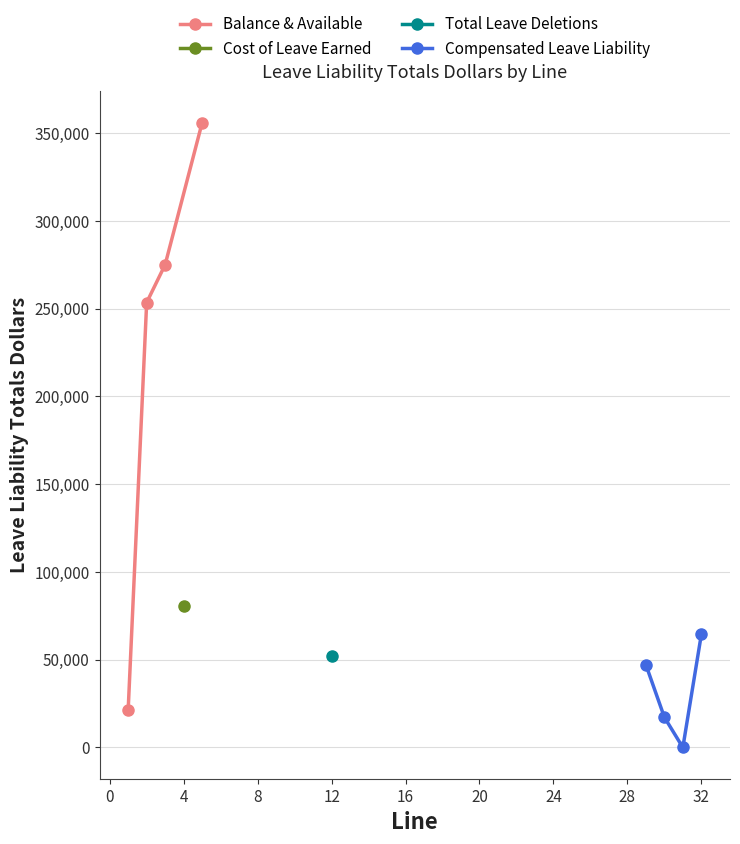

True or false: Balance & Available has more than 1 points higher than both neighbors.

False